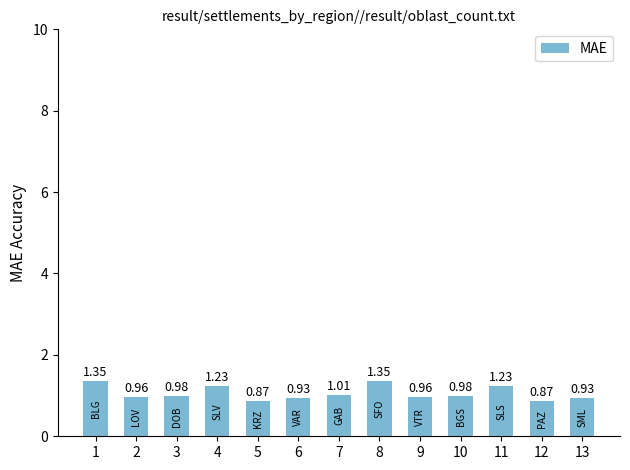

Where is the data nearest to the value 1?

7